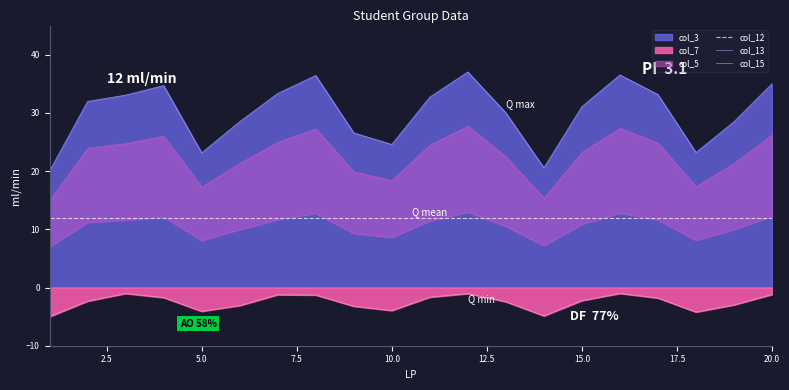

True or false: col_15 and col_13 intersect in this chart.

False